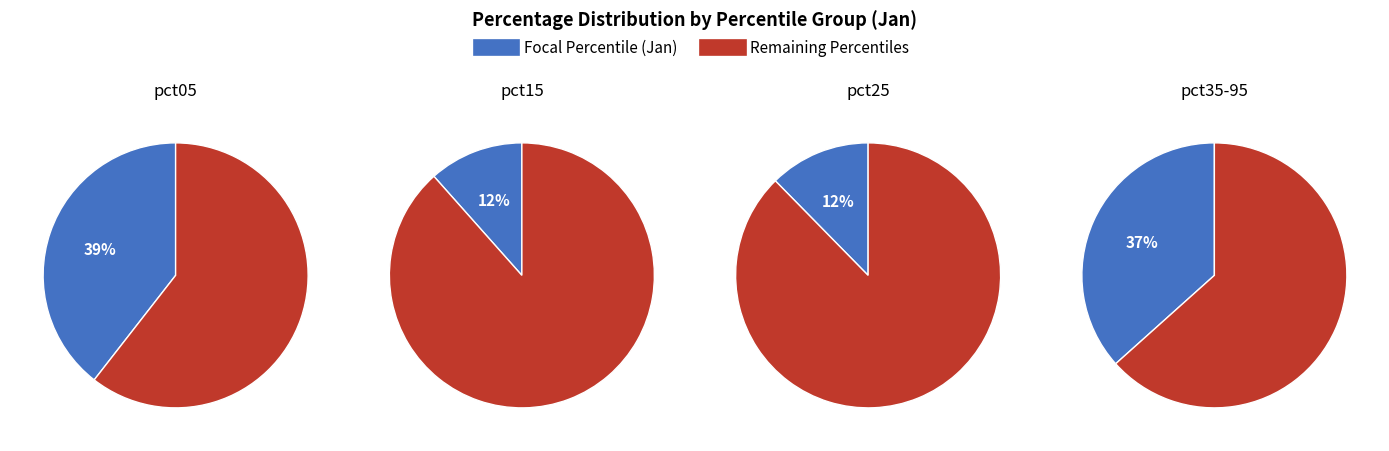

Does any single category account for the majority?

No